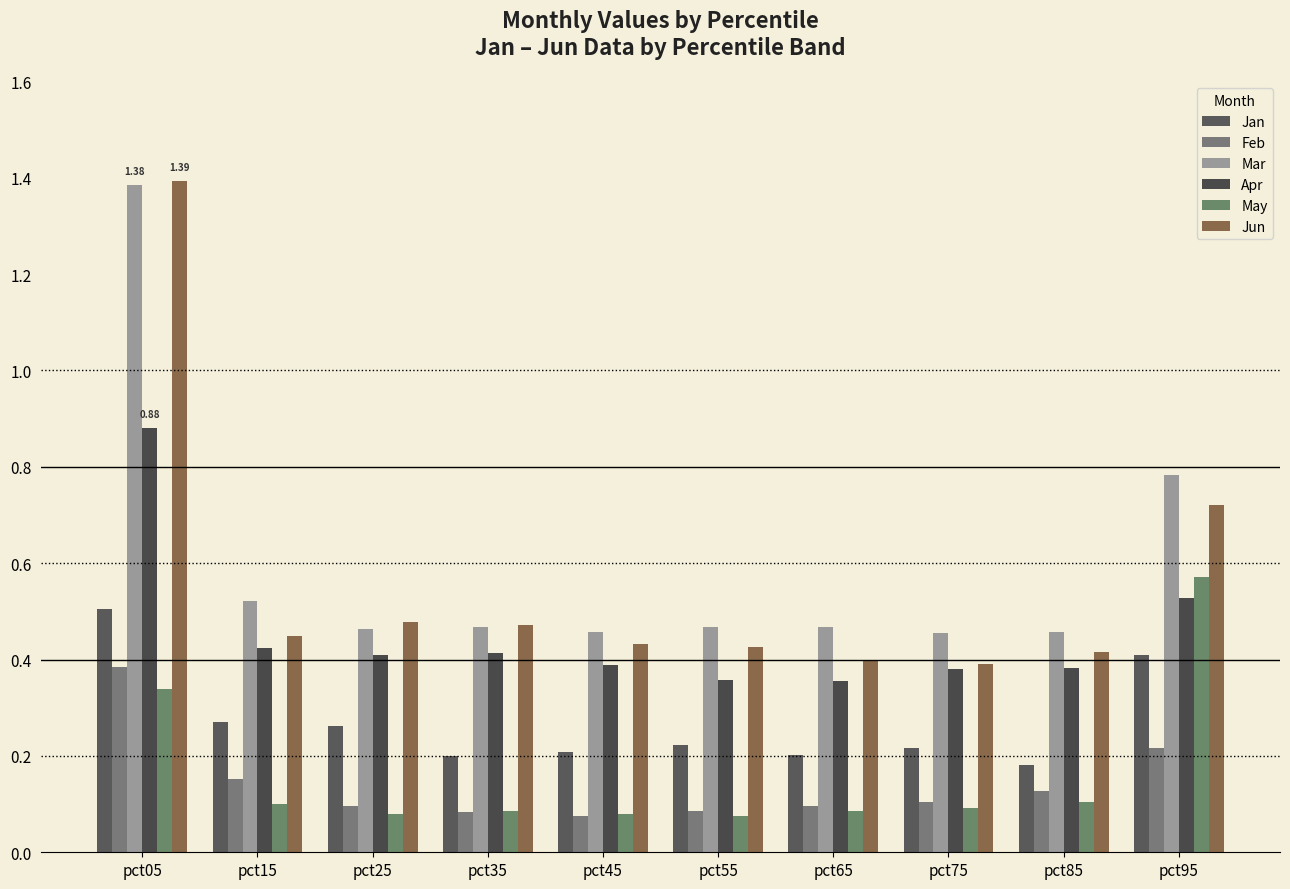

Count the Jun values in the range 0 to 1.

9